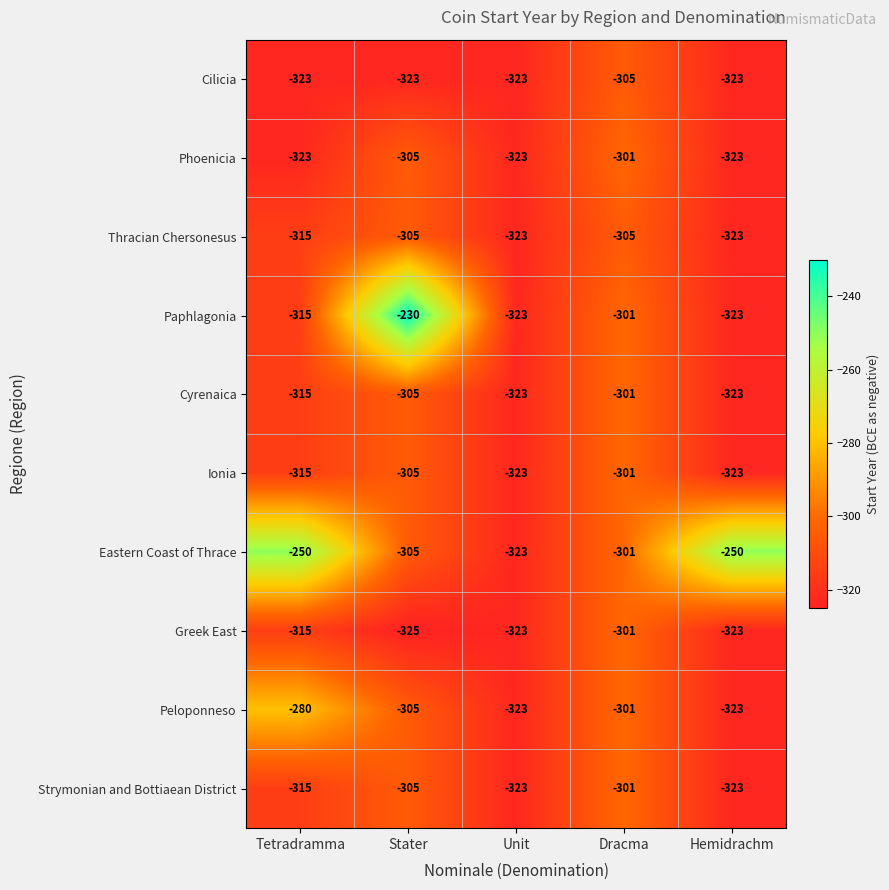

What is the sum of the Paphlagonia values at Dracma and Unit?

-624